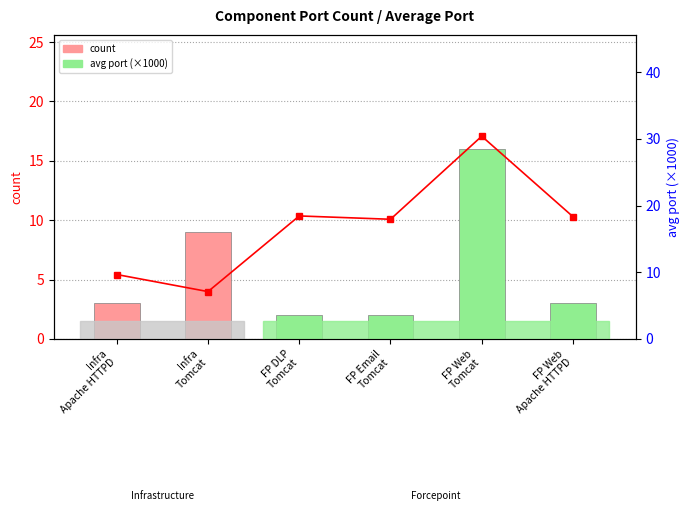

Reading left to right, transcribe all the data shown in this chart.

count: 3.0	9.0	2.0	2.0	16.0	3.0
avg port (×1000): 9.7	7.1	18.4	17.9	30.4	18.3